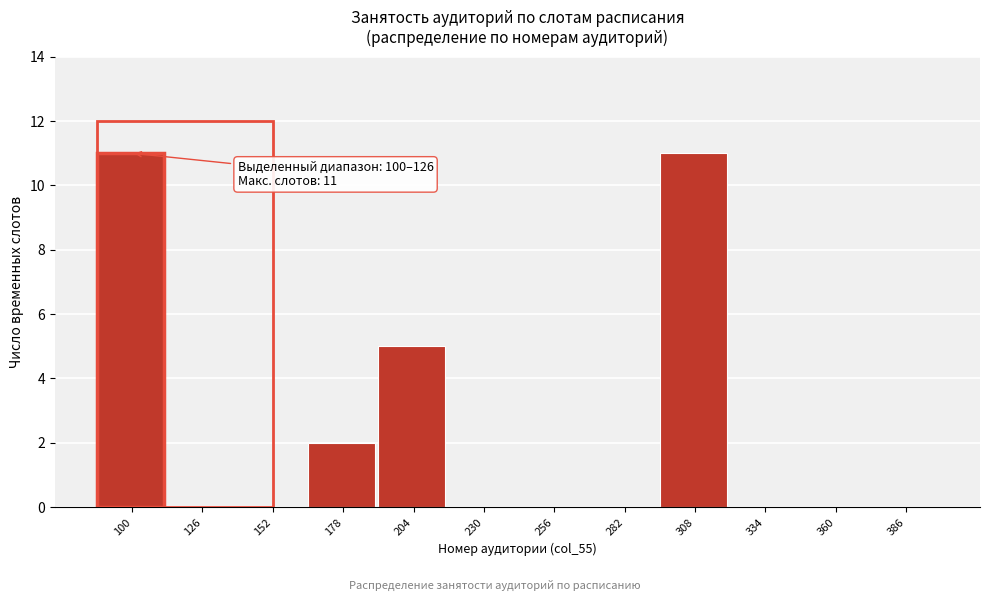

Reading left to right, transcribe all the data shown in this chart.

100=11	126=0	152=0	178=2	204=5	230=0	256=0	282=0	308=11	334=0	360=0	386=0